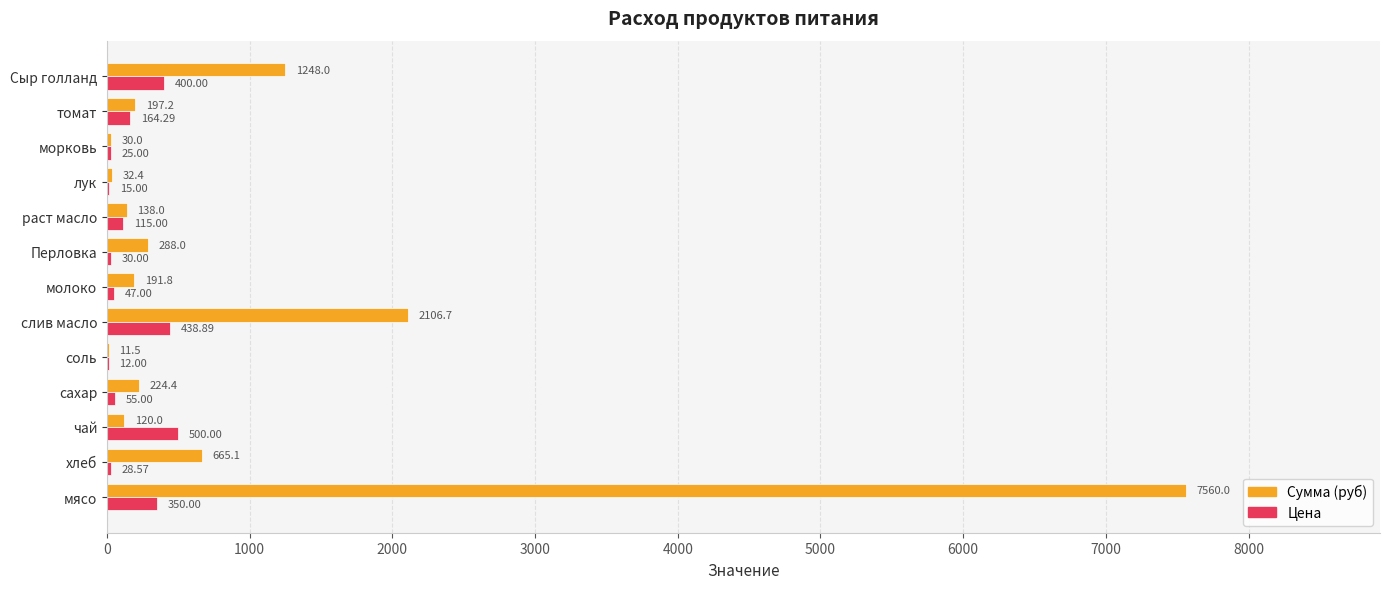

Which category has the highest value in the Цена series?

чай